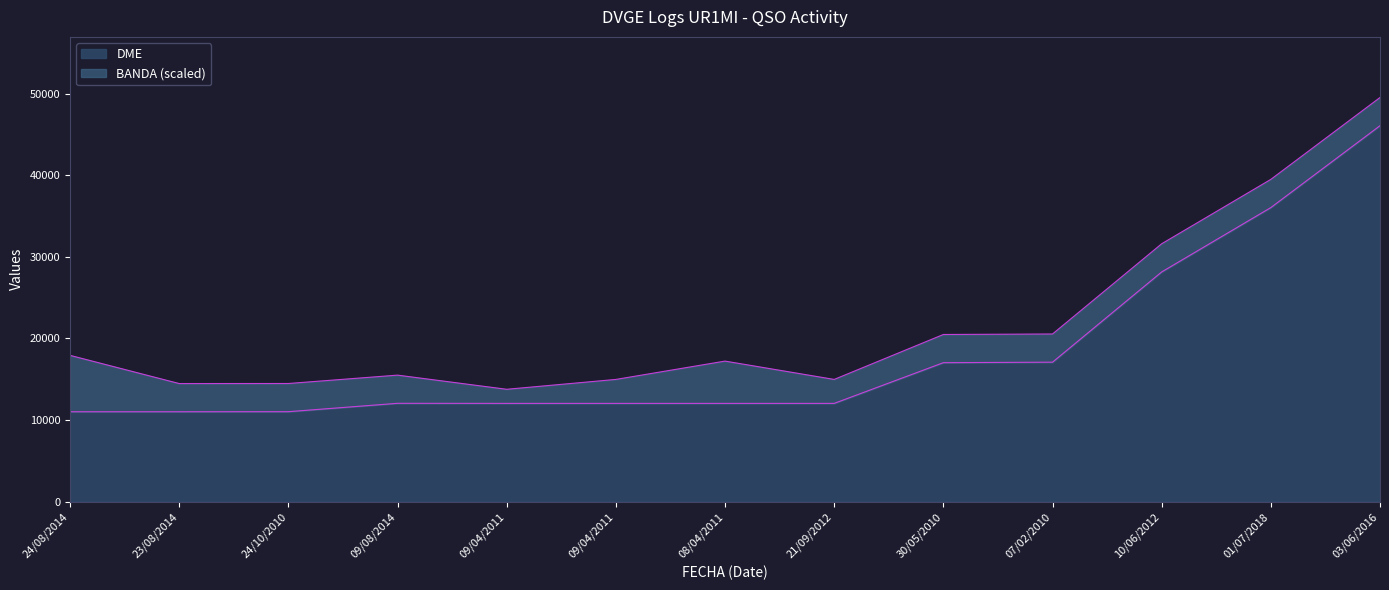

True or false: the data has more than 1 interior local peaks.

False